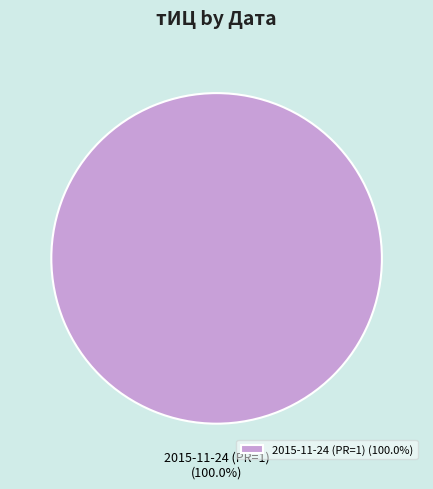

Does any single category account for the majority?

Yes